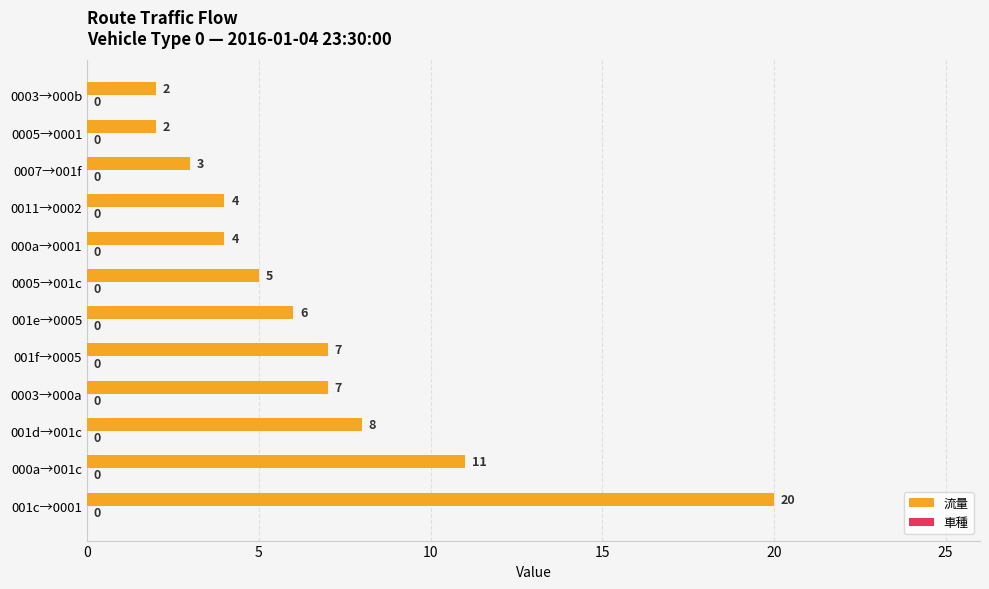

Which has a higher value, 0005→0001 or 0007→001f?

0007→001f